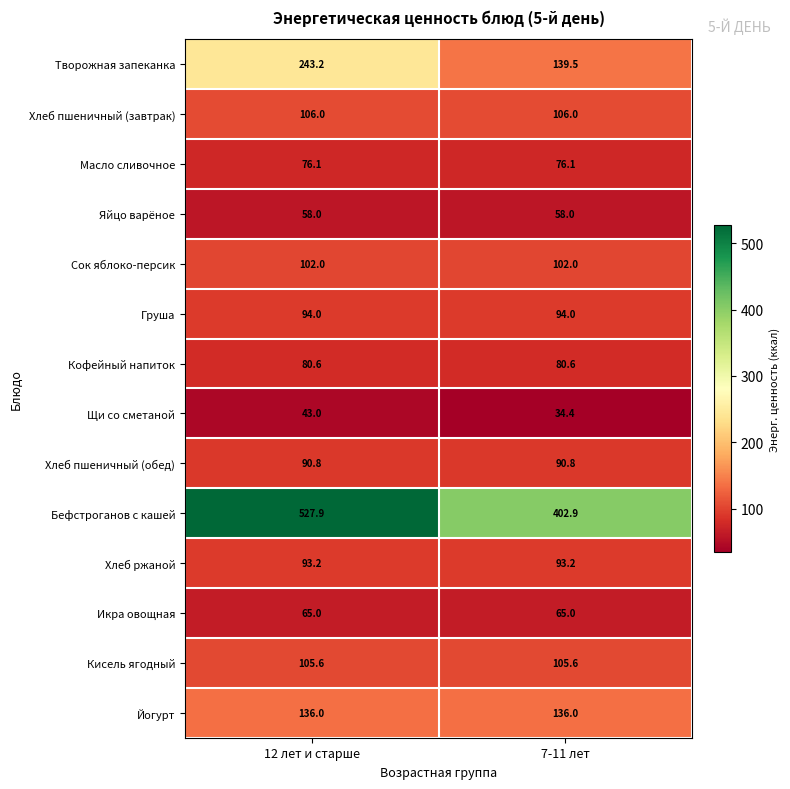

Between 12 лет и старше and 7-11 лет, which series saw the biggest shift?

Бефстроганов с кашей